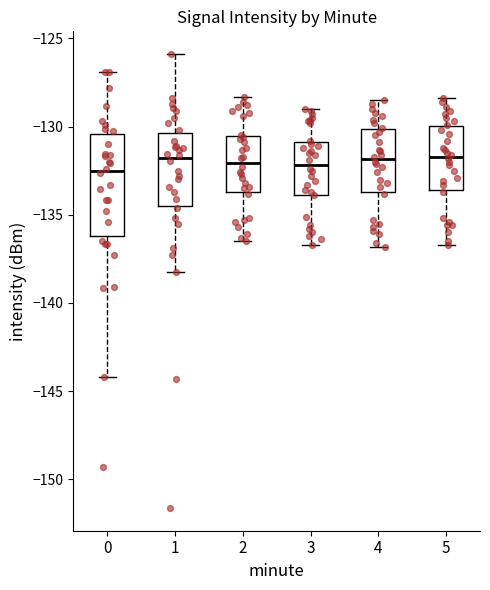

Comparing the boxes themselves (not the whiskers), which one is the tallest?

0